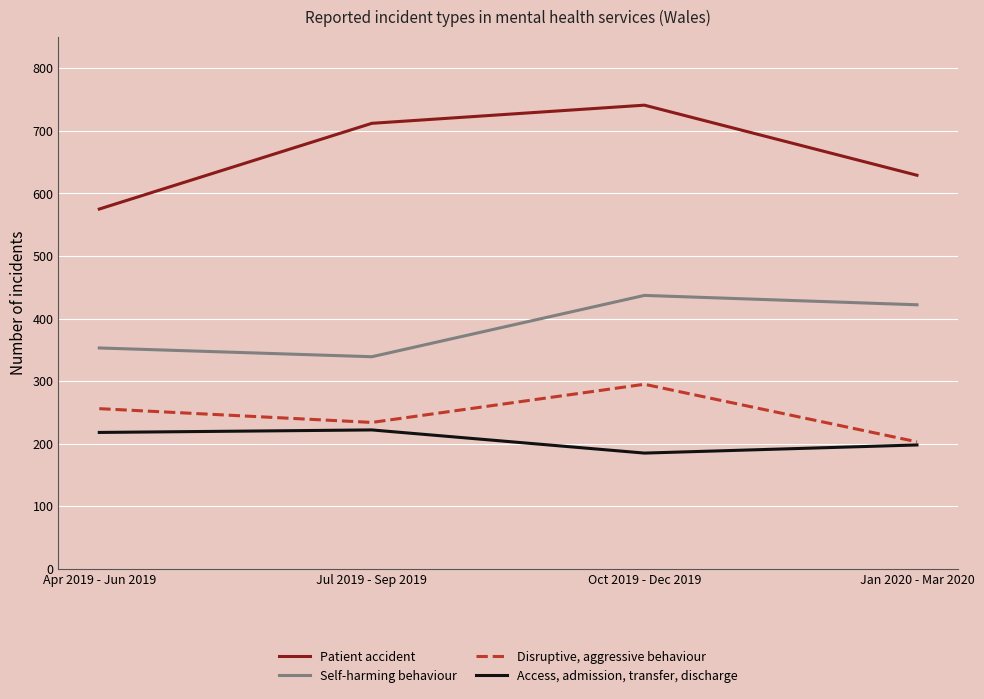

List the labels in order of Self-harming behaviour value, smallest first.

Jul 2019 - Sep 2019, Apr 2019 - Jun 2019, Jan 2020 - Mar 2020, Oct 2019 - Dec 2019